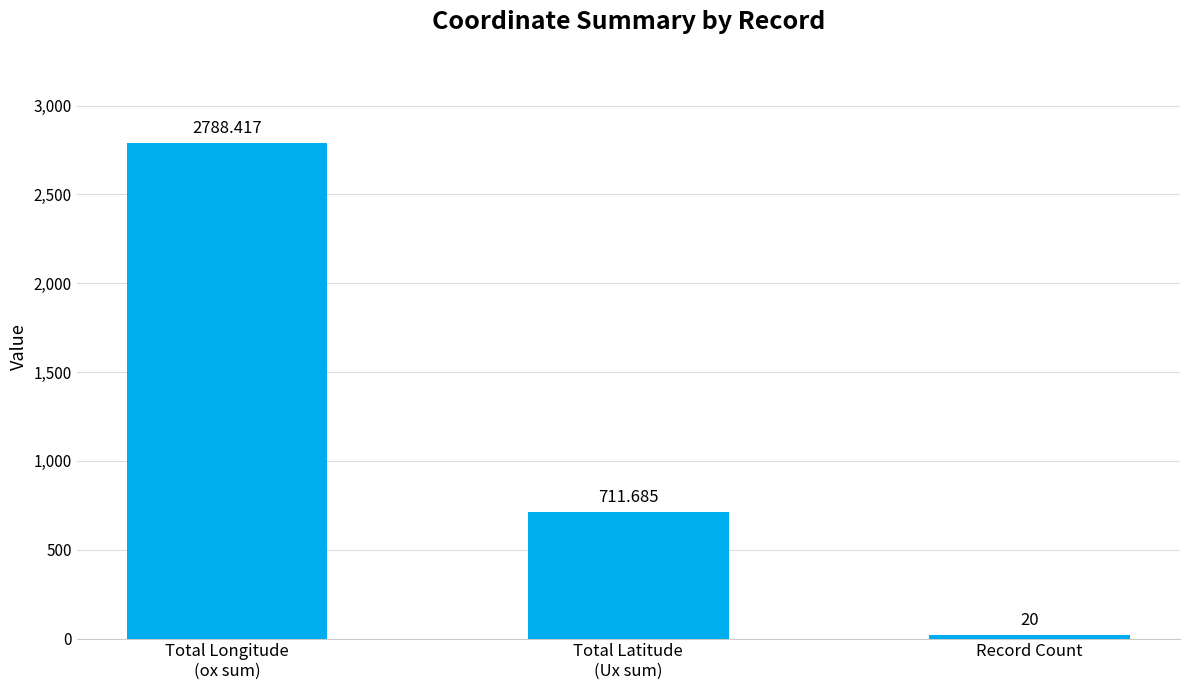

Rank the categories by value from lowest to highest.

Record Count, Total Latitude
(Ux sum), Total Longitude
(ox sum)